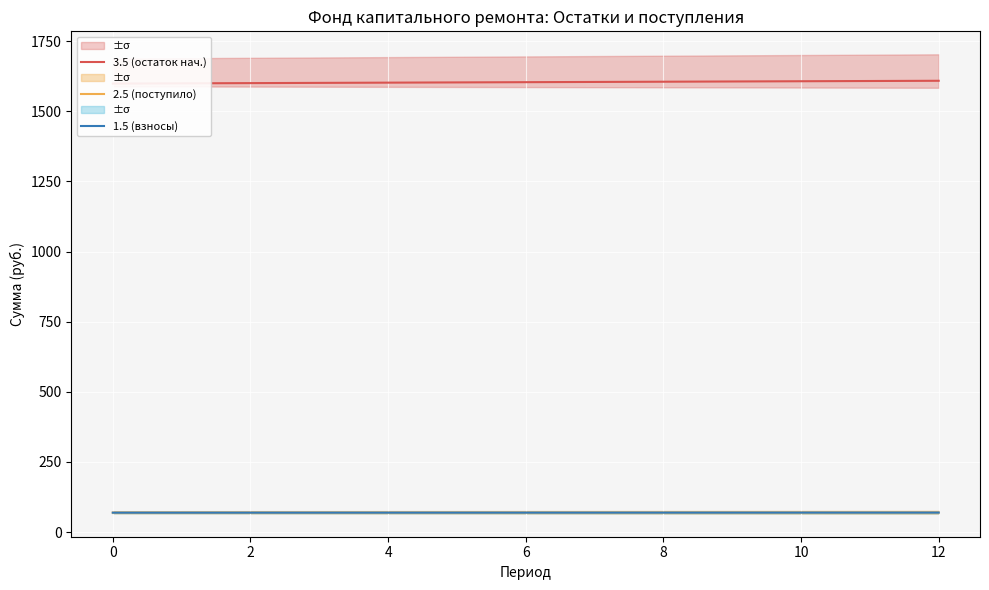

How many data points does each series have?

13